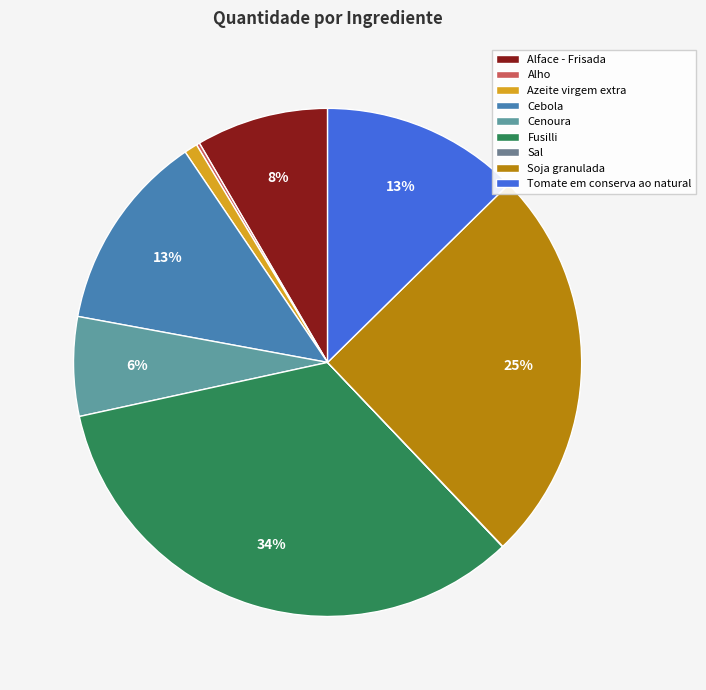

Count the number of slices in the pie.

9